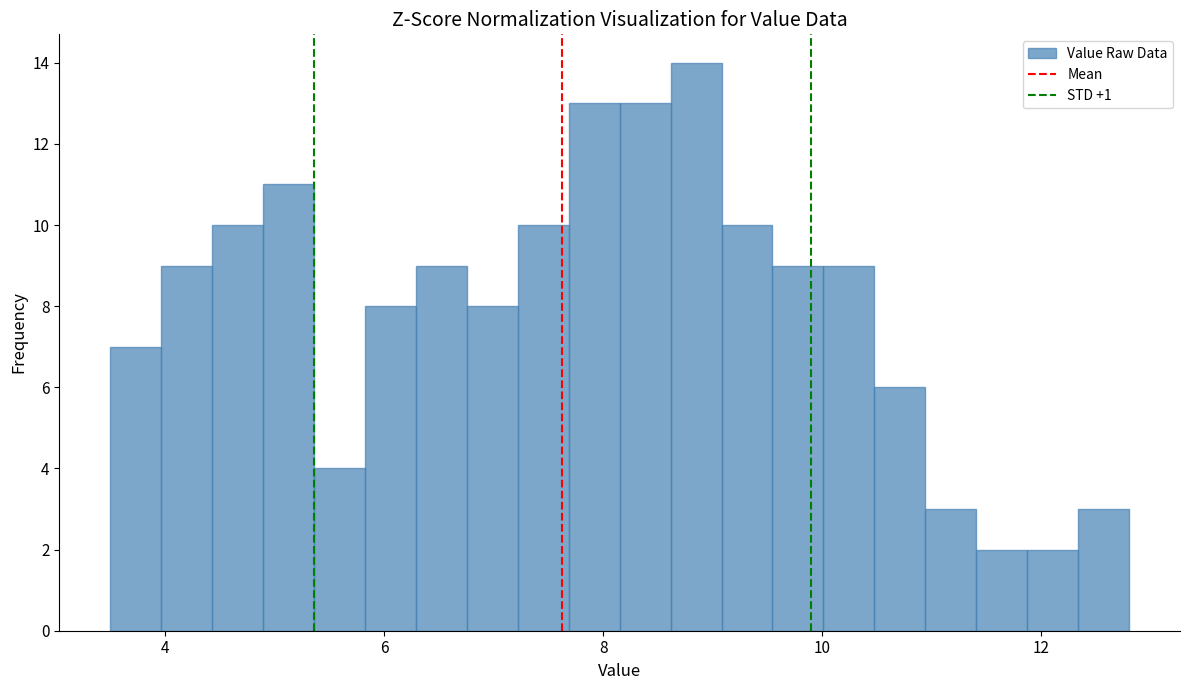

Around what value on the x-axis is the tallest bar? Give the approximate position of its centre, as read against the axis.

8.8